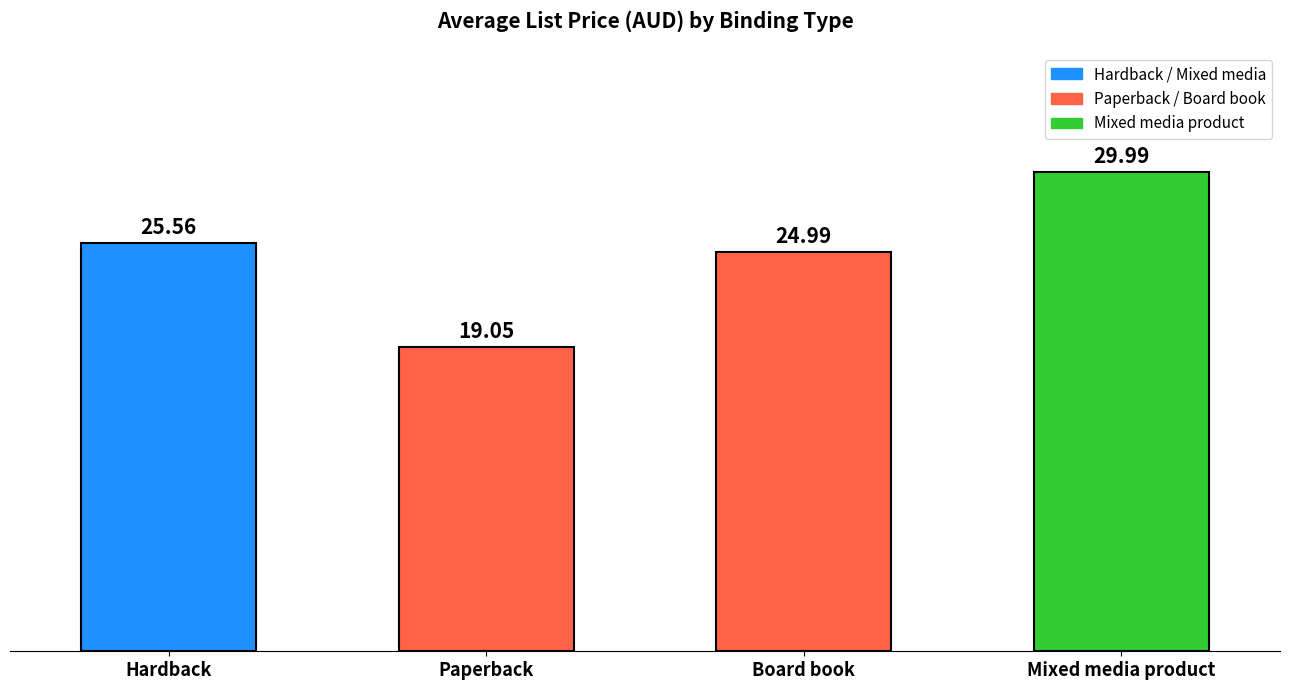

True or false: the data shows 30.0 at Mixed media product.

True